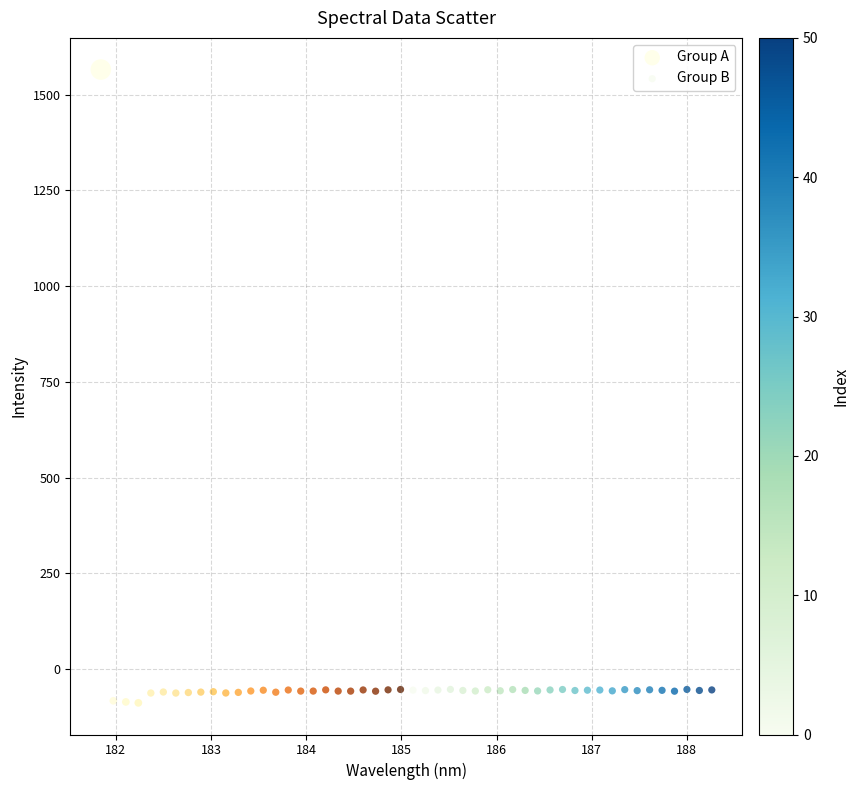

Which series has the widest spread of Y values?

Group A